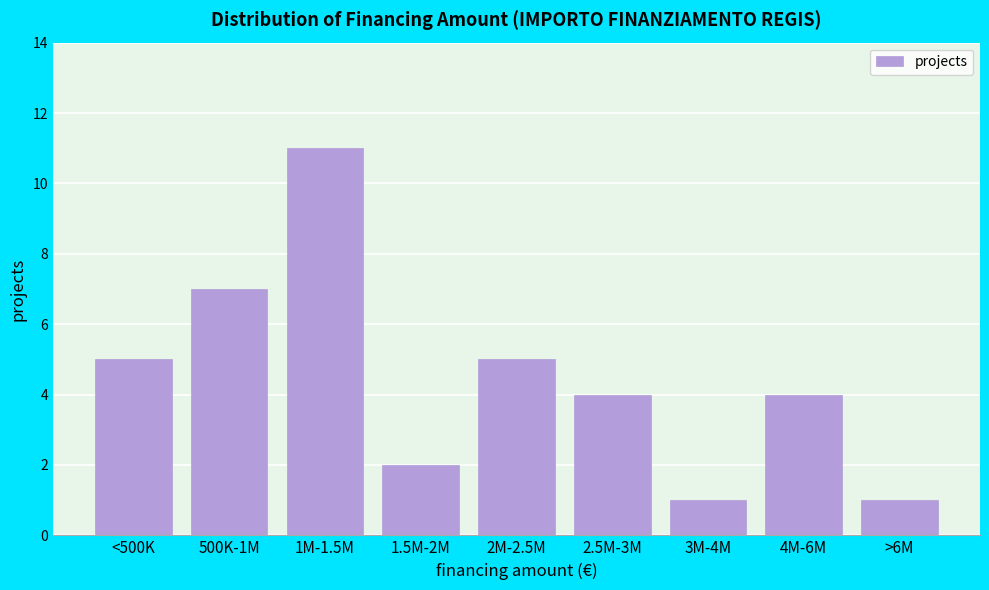

Reading left to right, what are all the values shown in this chart?

<500K=5	500K-1M=7	1M-1.5M=11	1.5M-2M=2	2M-2.5M=5	2.5M-3M=4	3M-4M=1	4M-6M=4	>6M=1